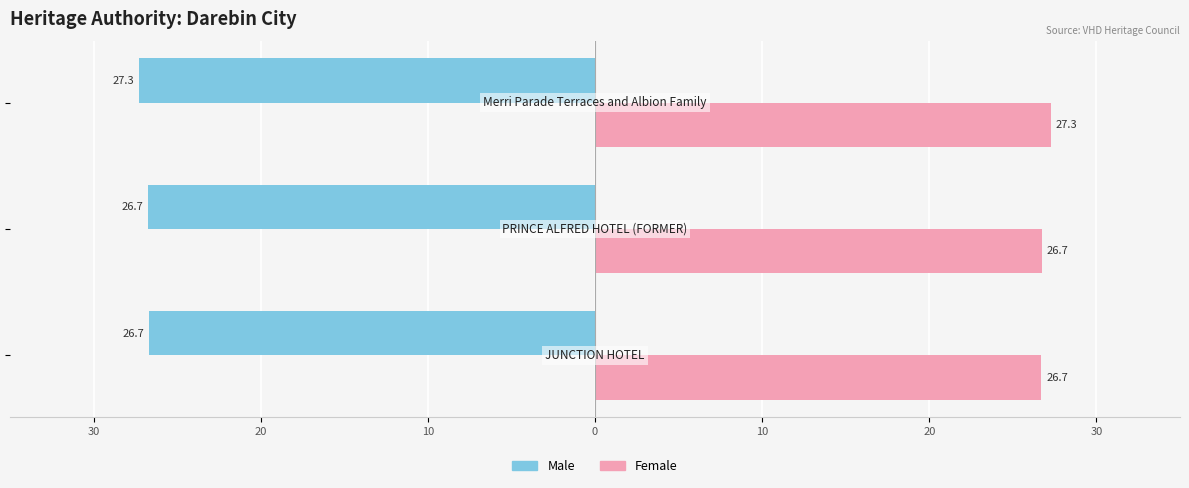

How many categories are shown in the chart?

3